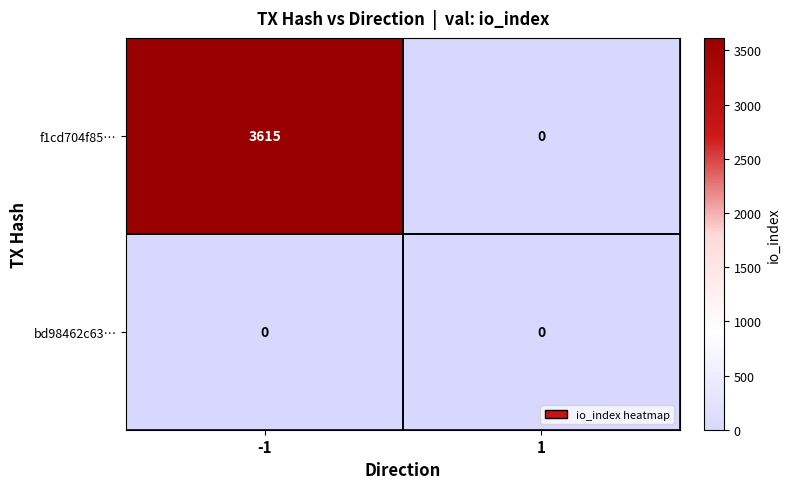

How many series are shown in this chart?

2